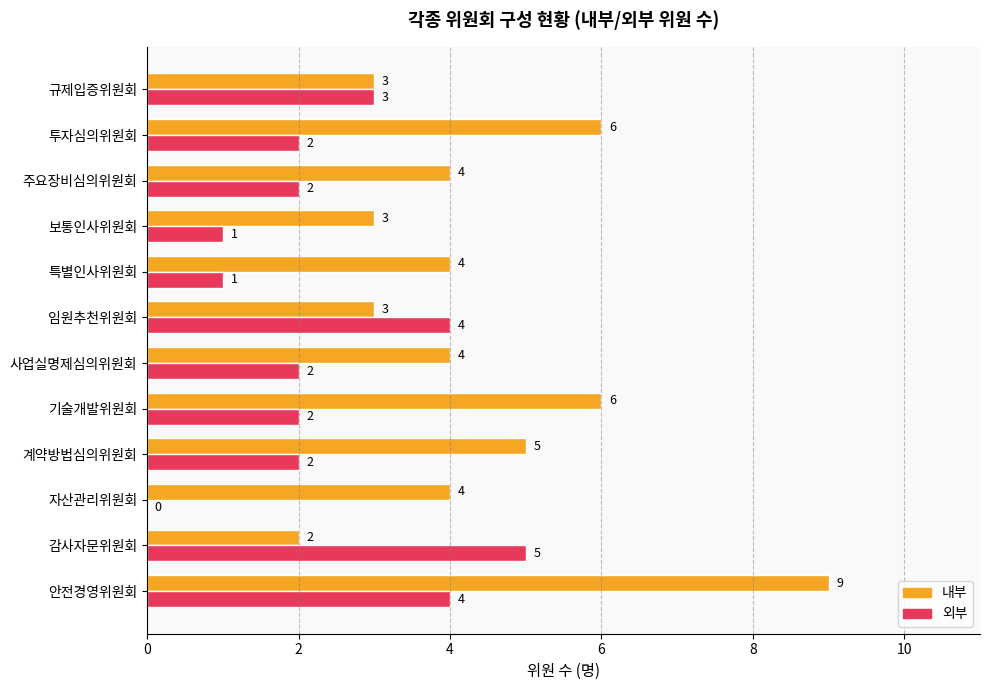

What is the average value of the 외부 series?

2